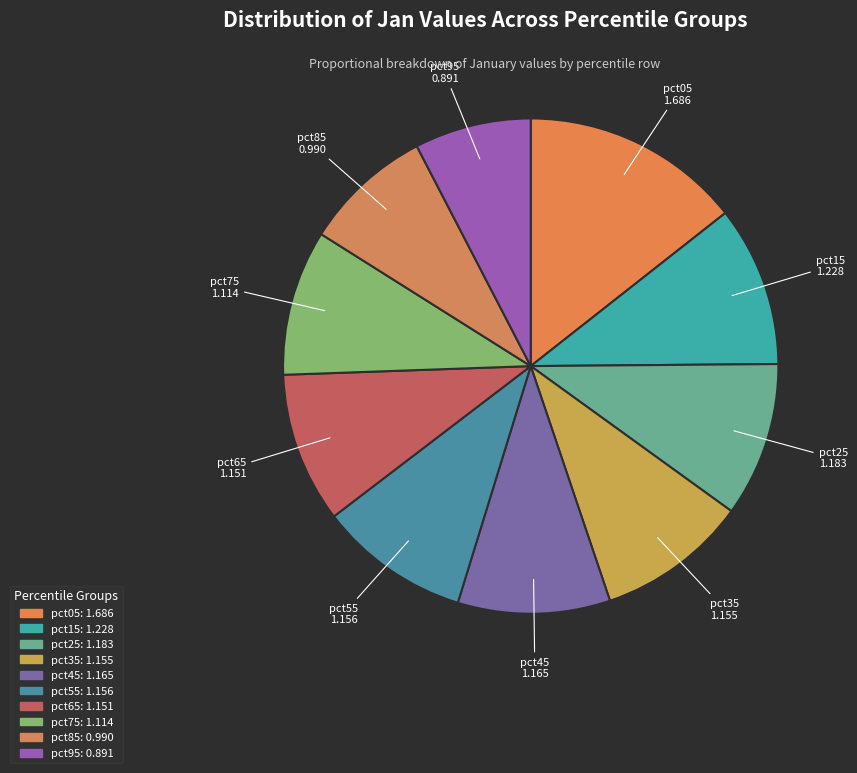

Is the sum of pct55 and pct65 greater than half?

No